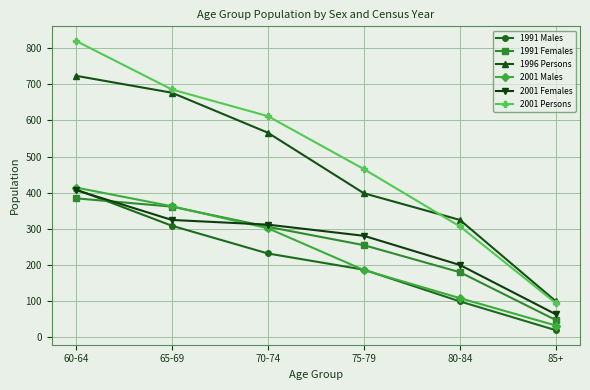

What is the difference between the maximum and minimum values in the 1991 Males series?

391